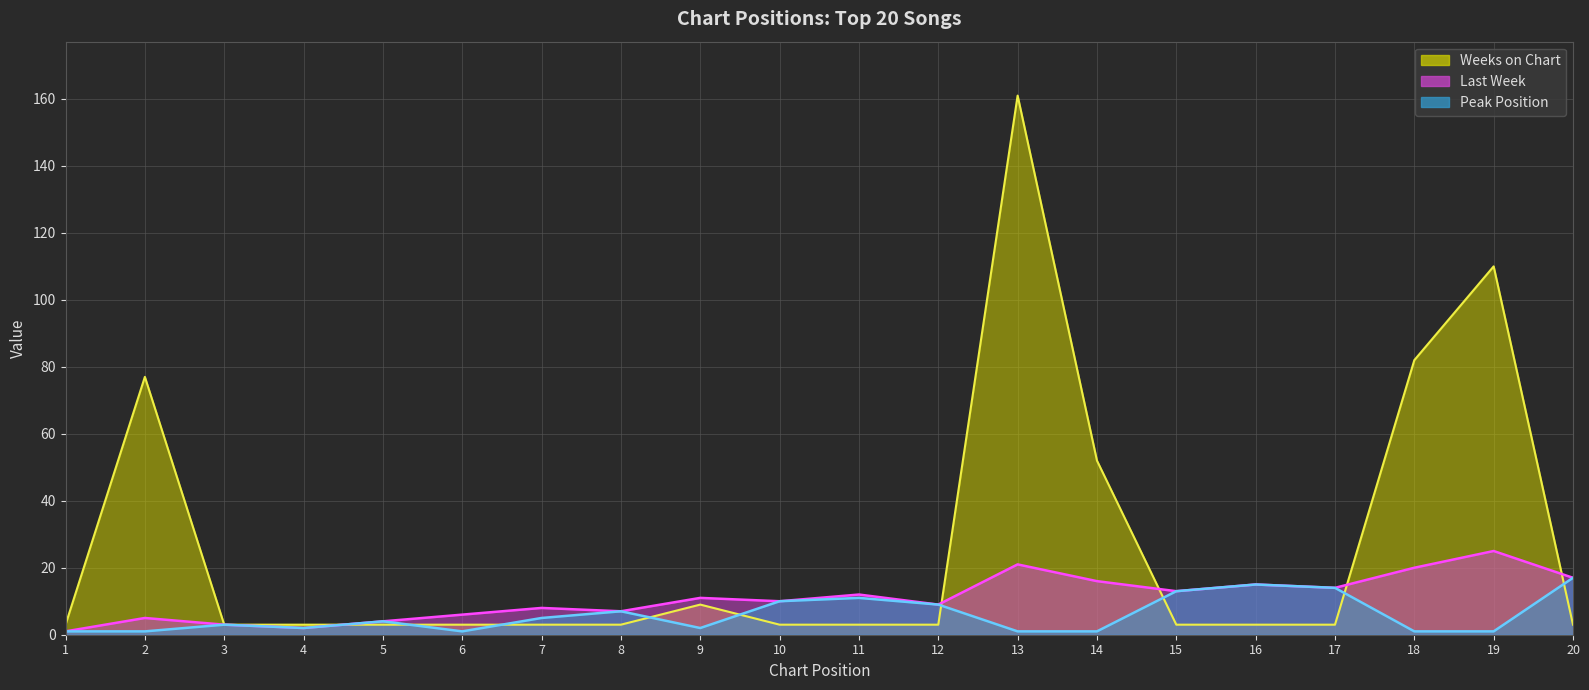

At which label is Peak Position closest to 9?

12